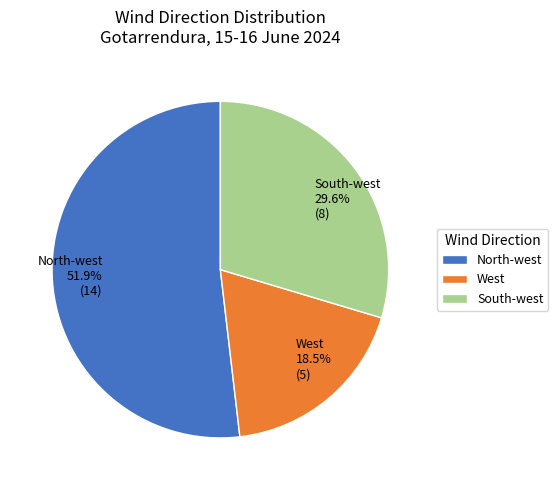

What is the smallest slice in the pie chart?

West